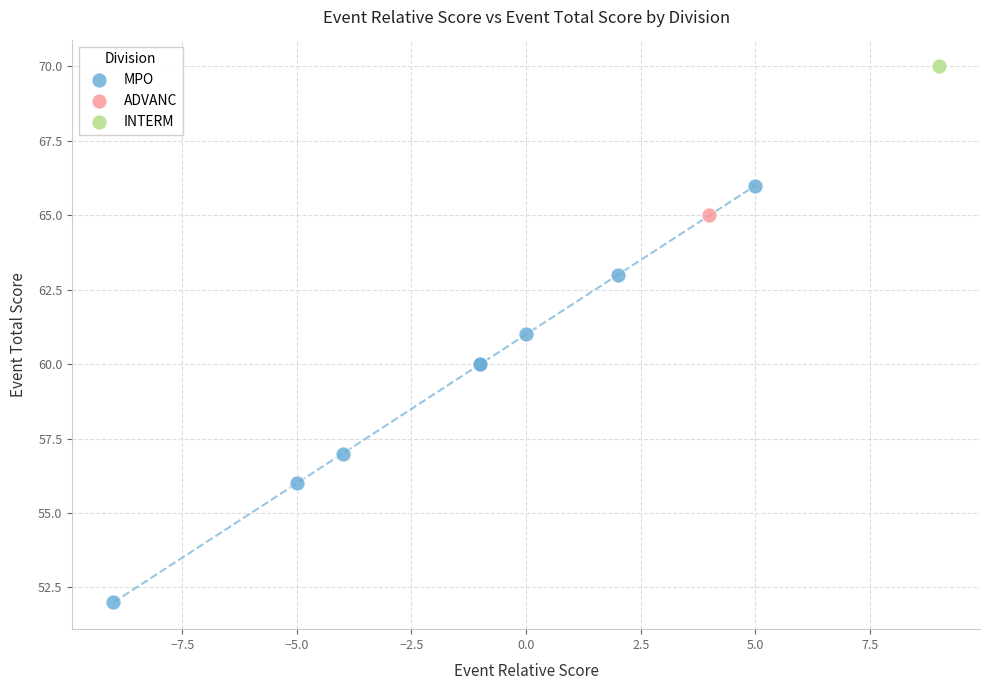

What are all the series names shown in the legend?

MPO, ADVANC, INTERM